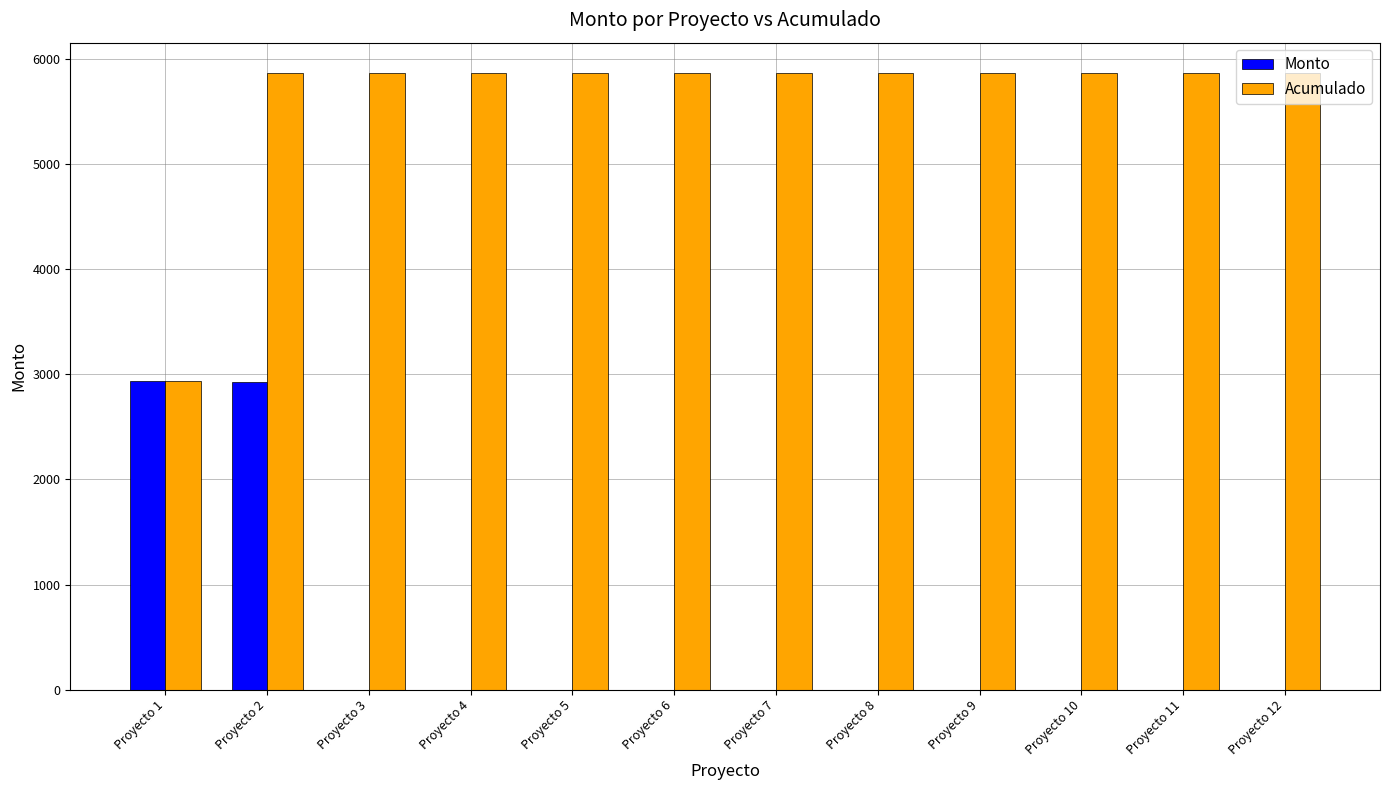

What is the total value across all series at Proyecto 10?

5859.0